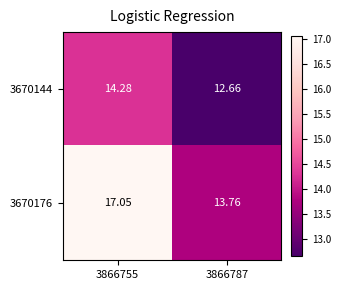

Which label corresponds to the smallest value in the chart?

3866787